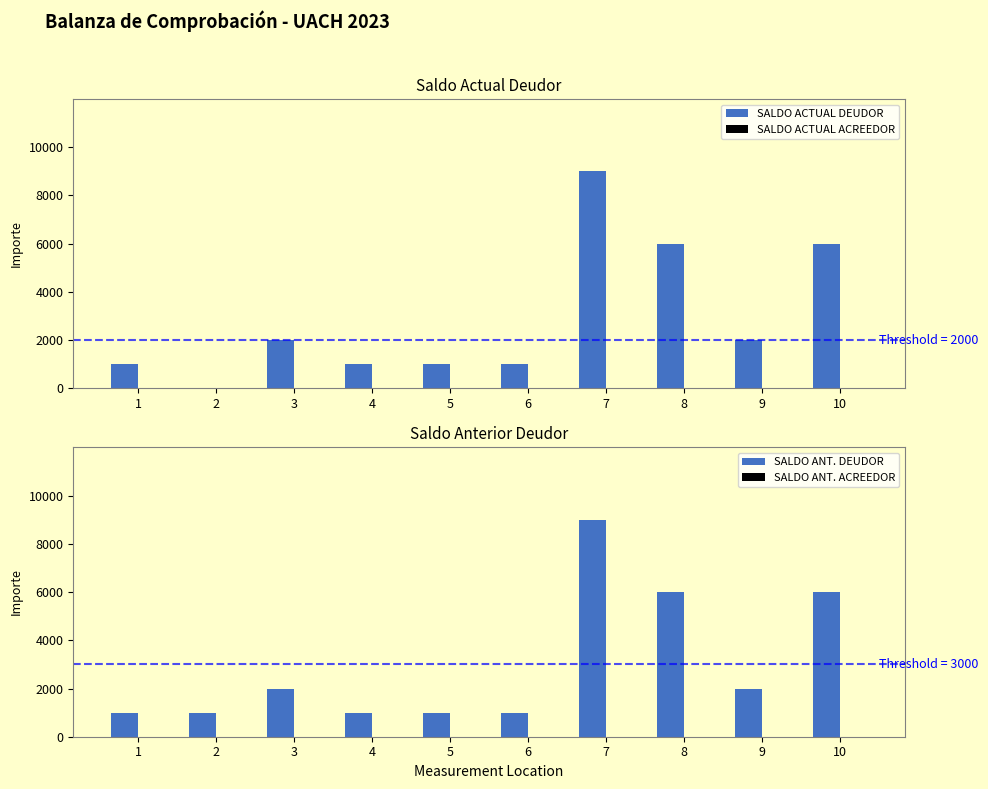

How many data points does each series have?

10